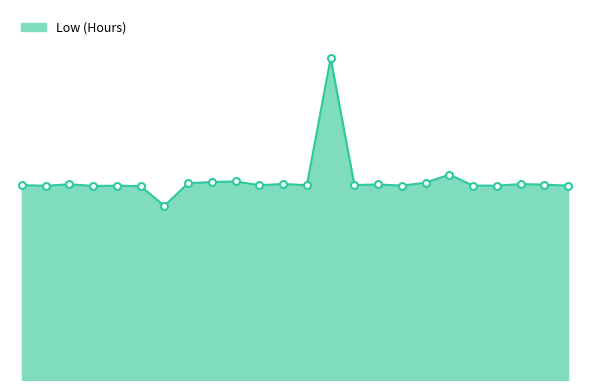

Is this an area chart (filled region under the line)?

Yes